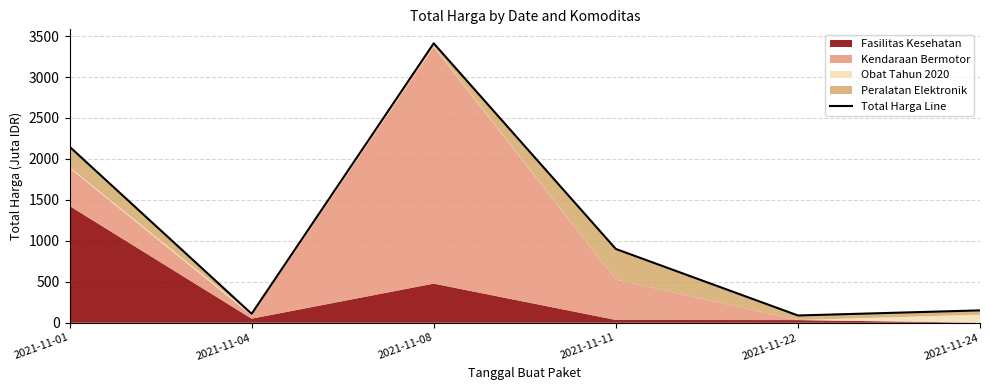

What is the value of the 3rd point from the left?

3411.4